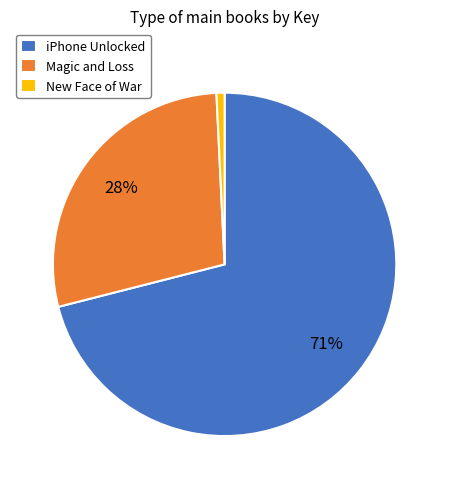

How many segments does this pie chart have?

3